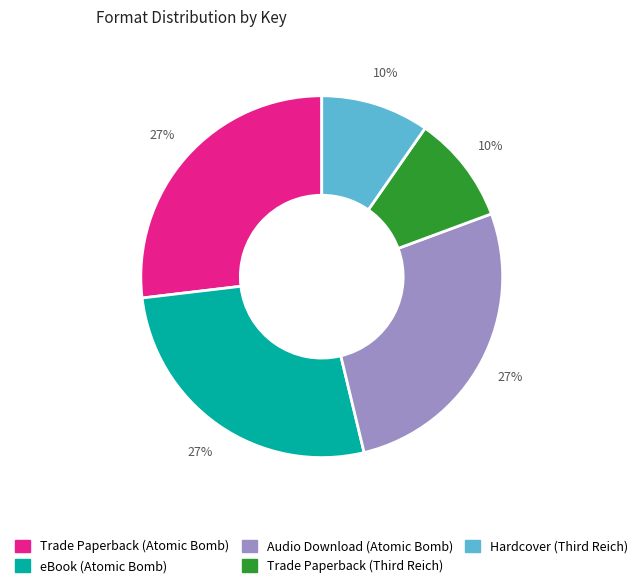

How many segments does this pie chart have?

5